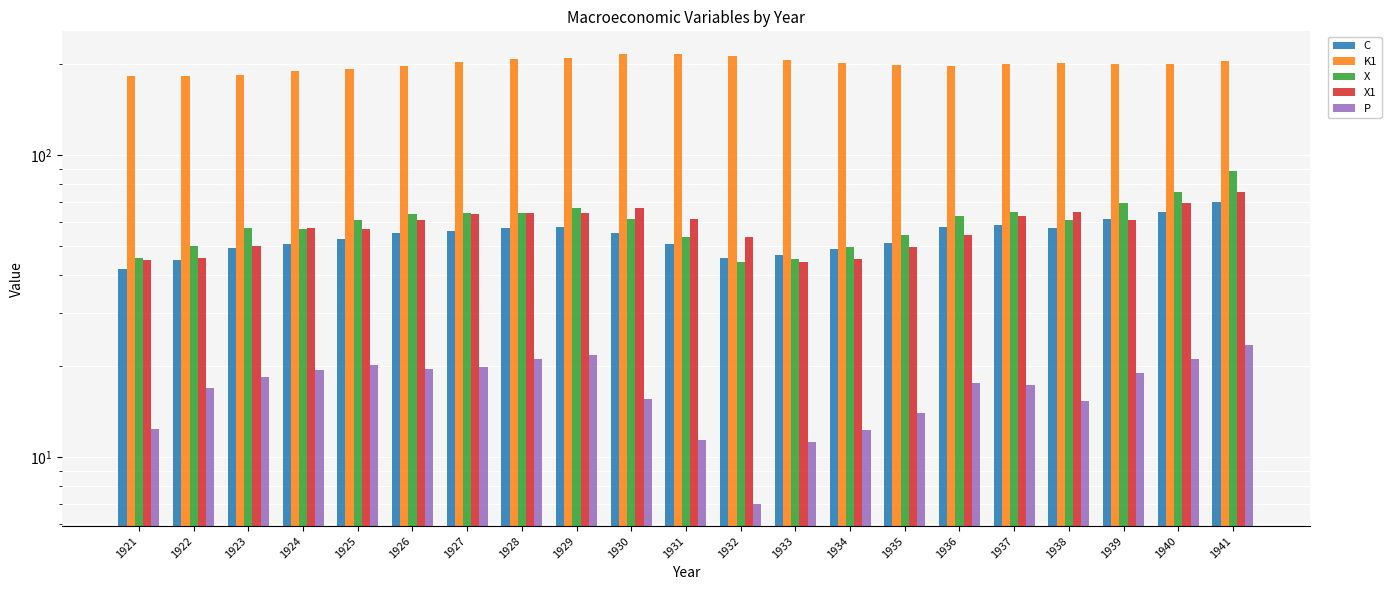

At which category is the sum across all series the highest?

1941